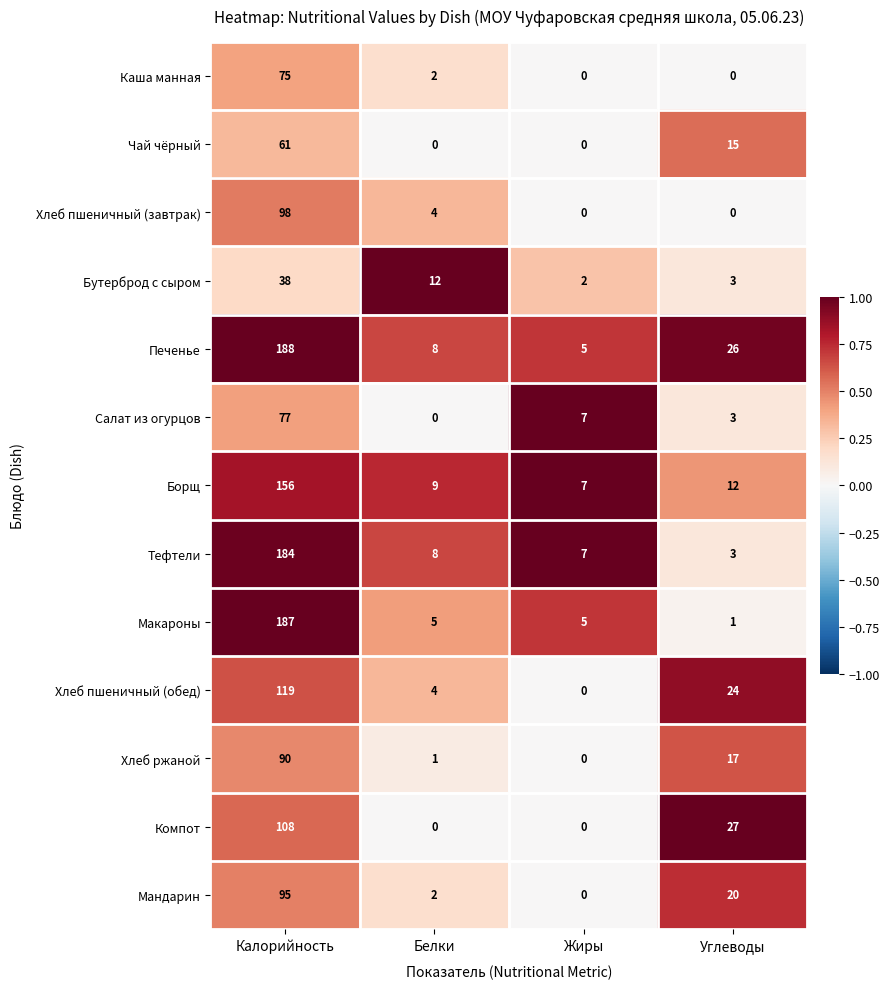

What is the total value across all series at Жиры?

33